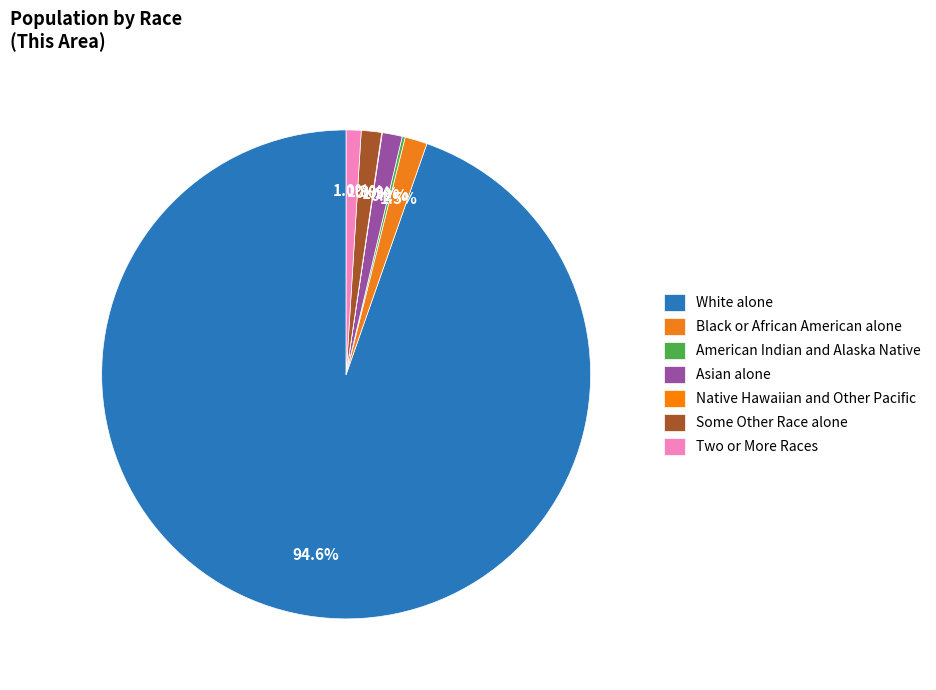

Rank the categories by value from lowest to highest.

Native Hawaiian and Other Pacific, American Indian and Alaska Native, Two or More Races, Asian alone, Some Other Race alone, Black or African American alone, White alone